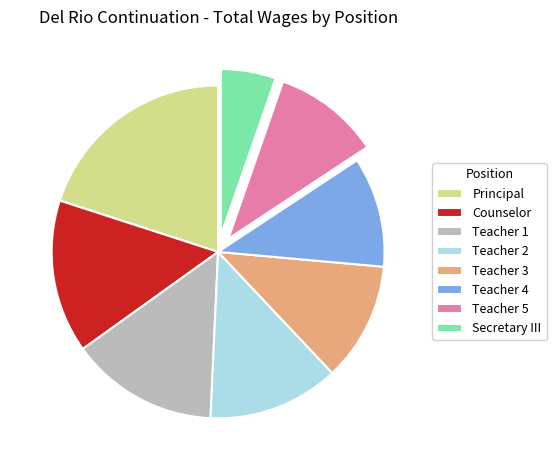

Count the number of slices in the pie.

8